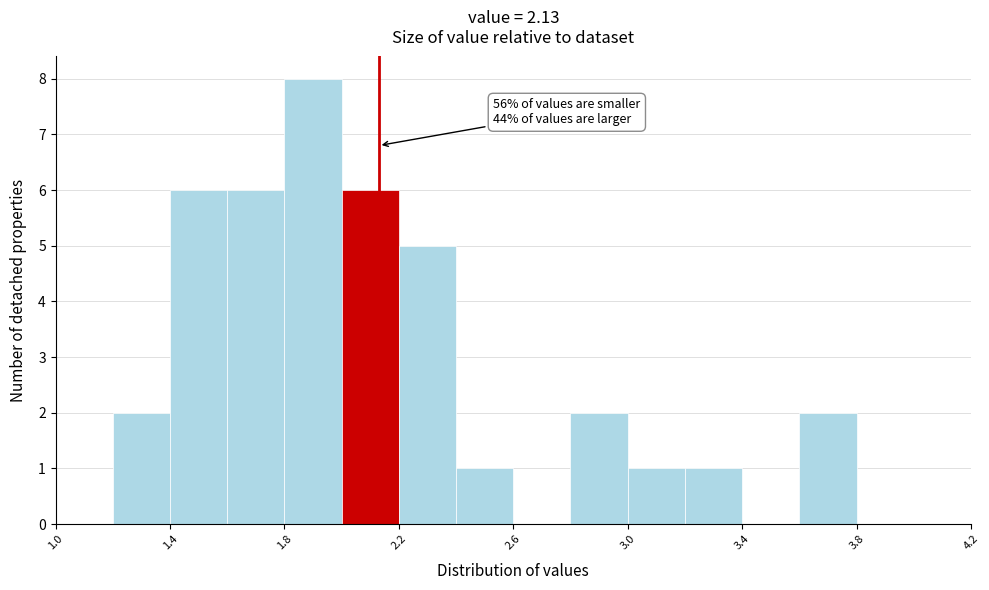

Over which range of the x-axis is the bar tallest?

1.8 to 2.0